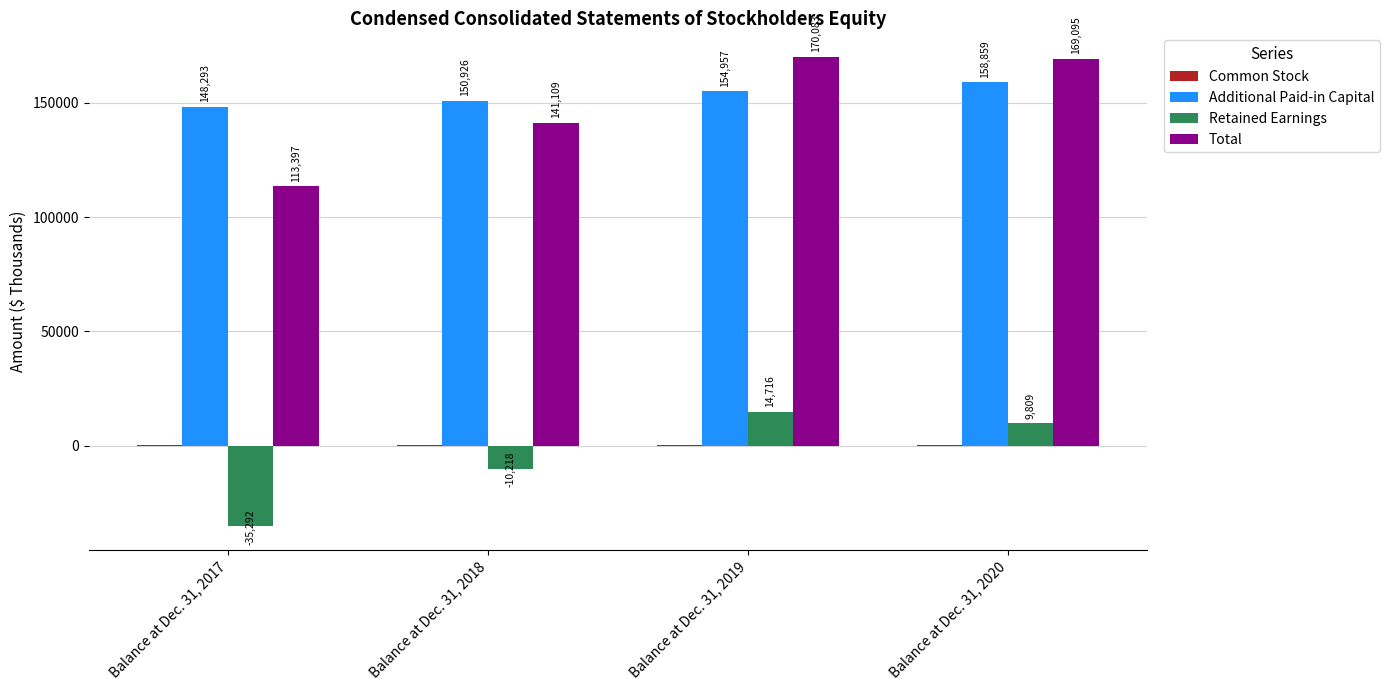

True or false: Additional Paid-in Capital has a value of 158859 at Balance at Dec. 31, 2020.

True